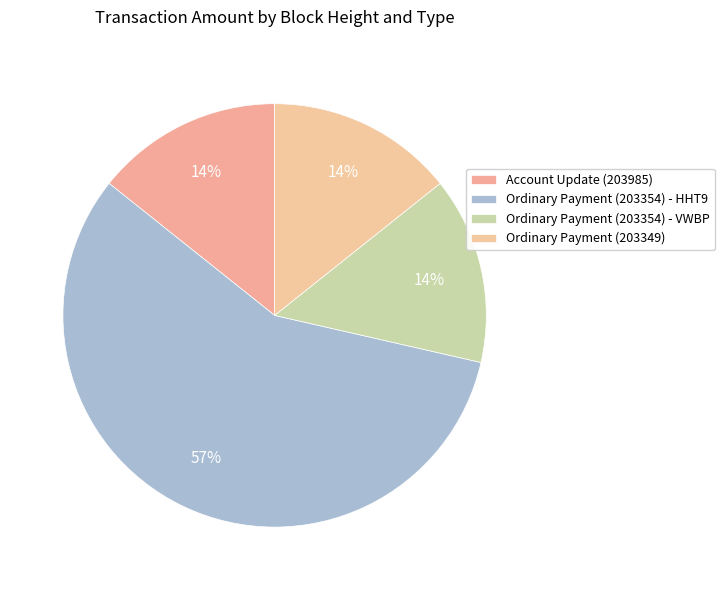

Which category has the biggest portion of the pie?

Ordinary Payment (203354) - HHT9